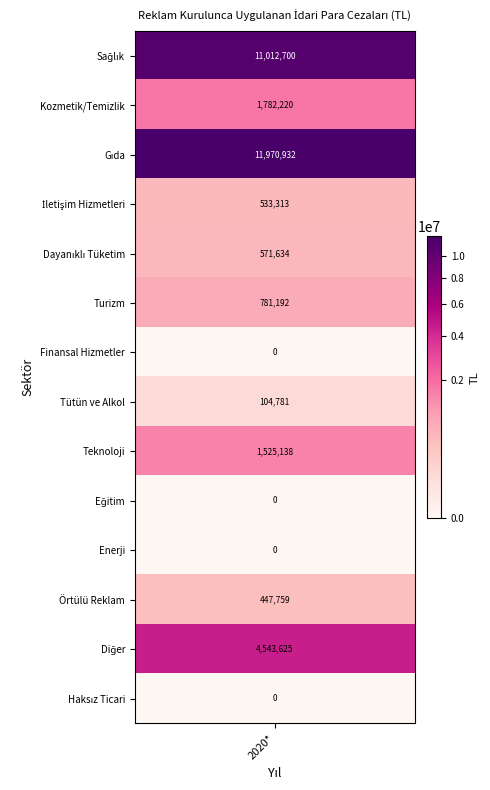

List the series in order of their peak value, highest first.

Gıda, Sağlık, Diğer, Kozmetik/Temizlik, Teknoloji, Turizm, Dayanıklı Tüketim, İletişim Hizmetleri, Örtülü Reklam, Tütün ve Alkol, Finansal Hizmetler, Eğitim, Enerji, Haksız Ticari